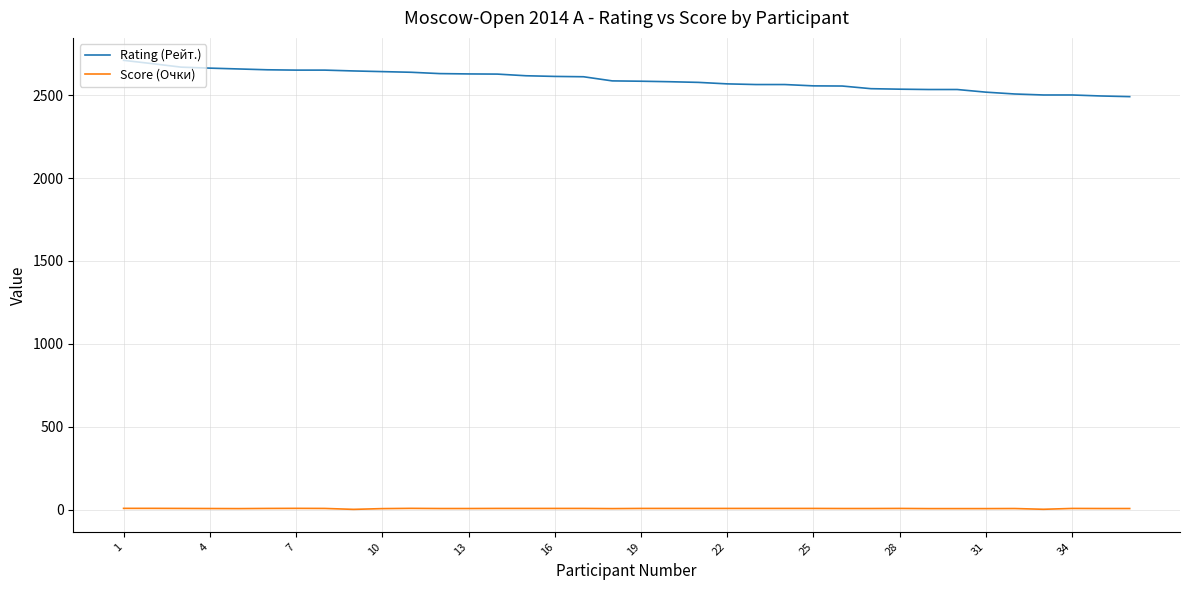

Which series has the largest total across all categories?

Rating (Рейт.)